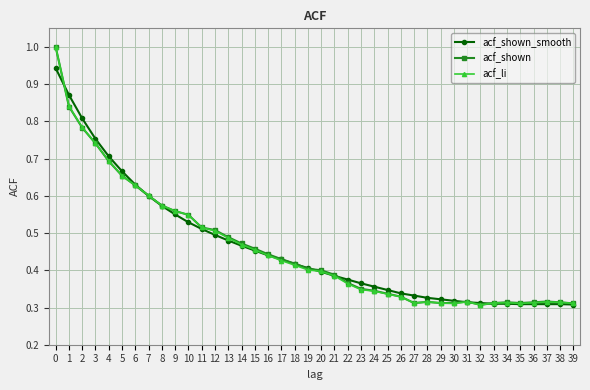

True or false: acf_shown has more than 2 points higher than both neighbors.

True